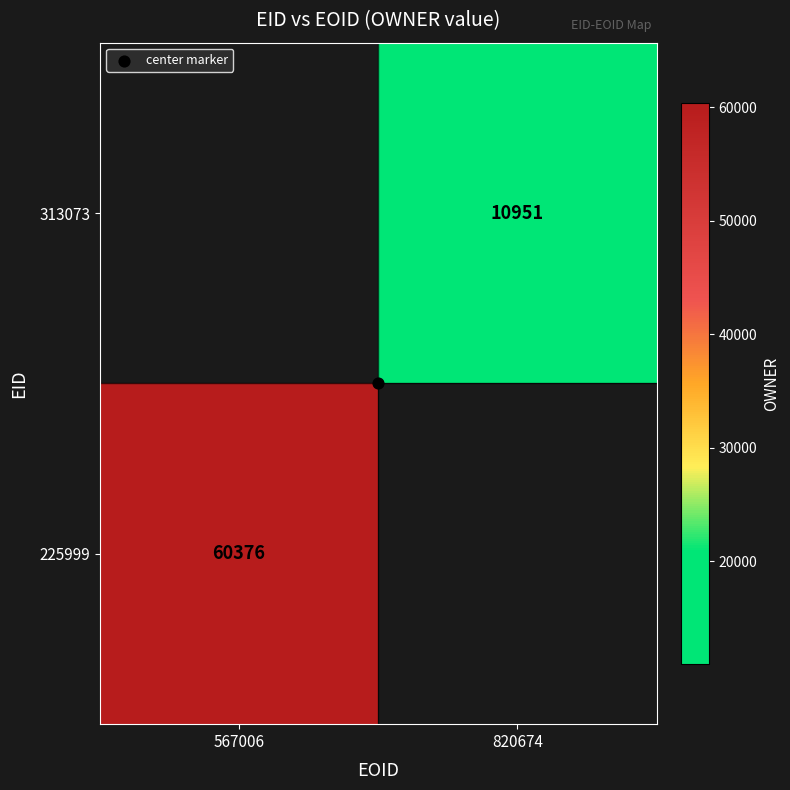

Which series has the largest range (max minus min)?

225999